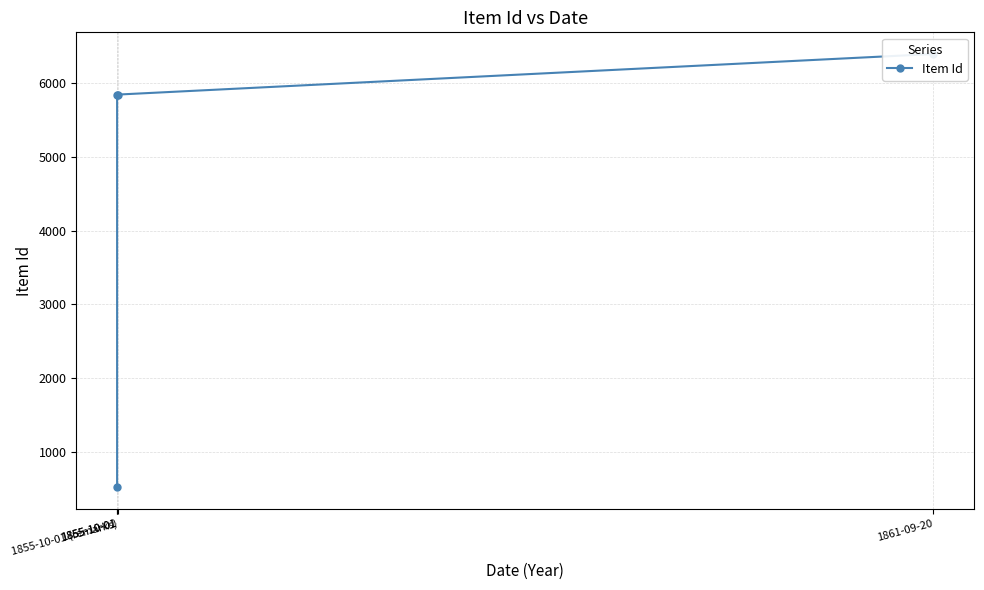

Which has a higher value, 1861-09-20 or 1855-10-01 (remarks)?

1861-09-20